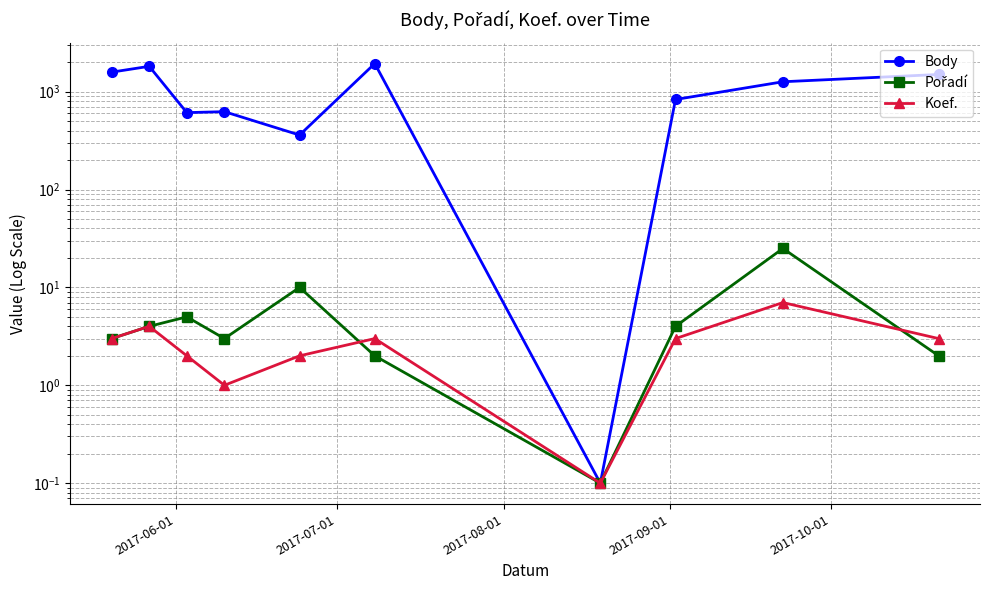

What is the lowest value of the Body series?

0.1